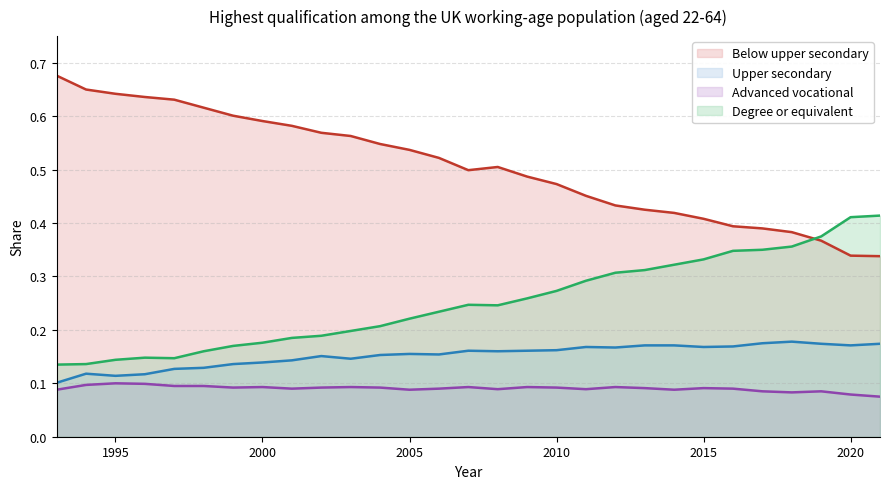

In Upper secondary, how many points are higher than both neighbors (excluding endpoints)?

6